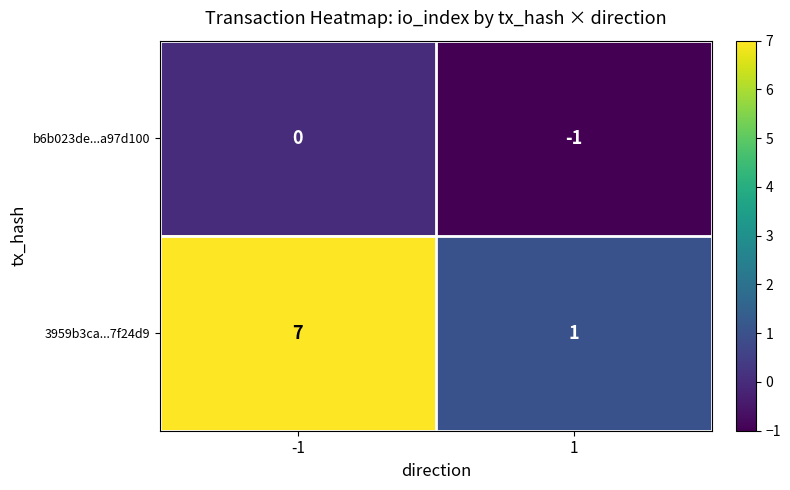

List the series in order of their overall mean, highest first.

3959b3ca...7f24d9, b6b023de...a97d100